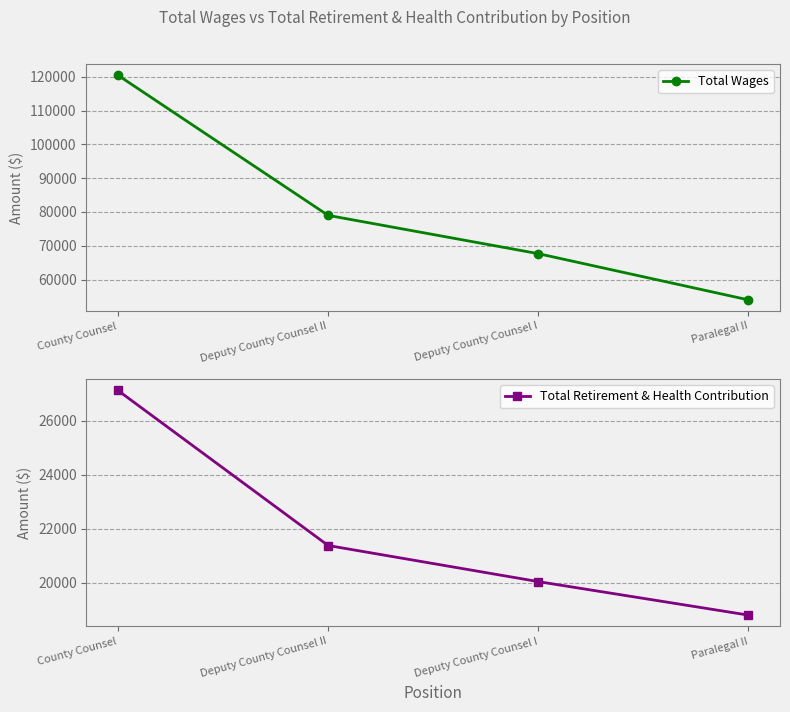

Reading left to right, extract all data points from this chart.

Total Wages: 120511	78996	67658	53962
Total Retirement & Health Contribution: 27119	21379	20042	18802